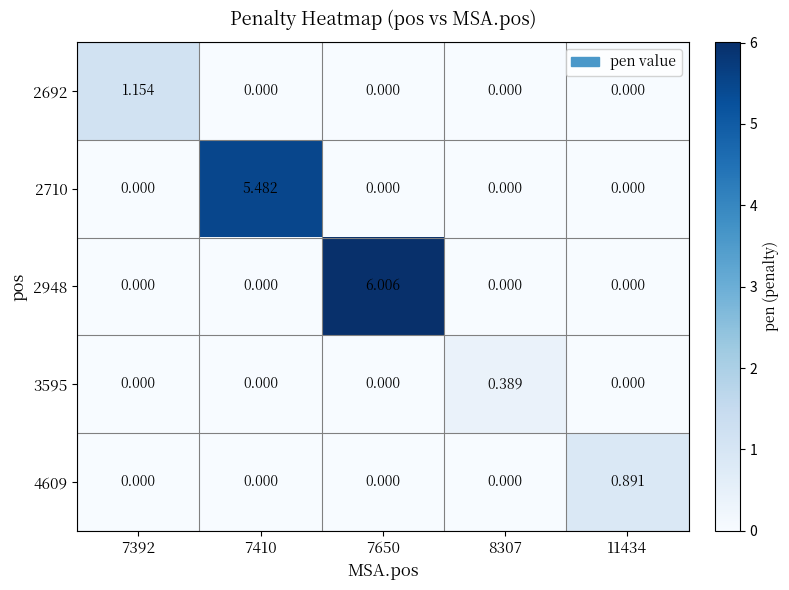

Is the value of 2948 at 7650 greater than the value of 3595 at 7392?

Yes